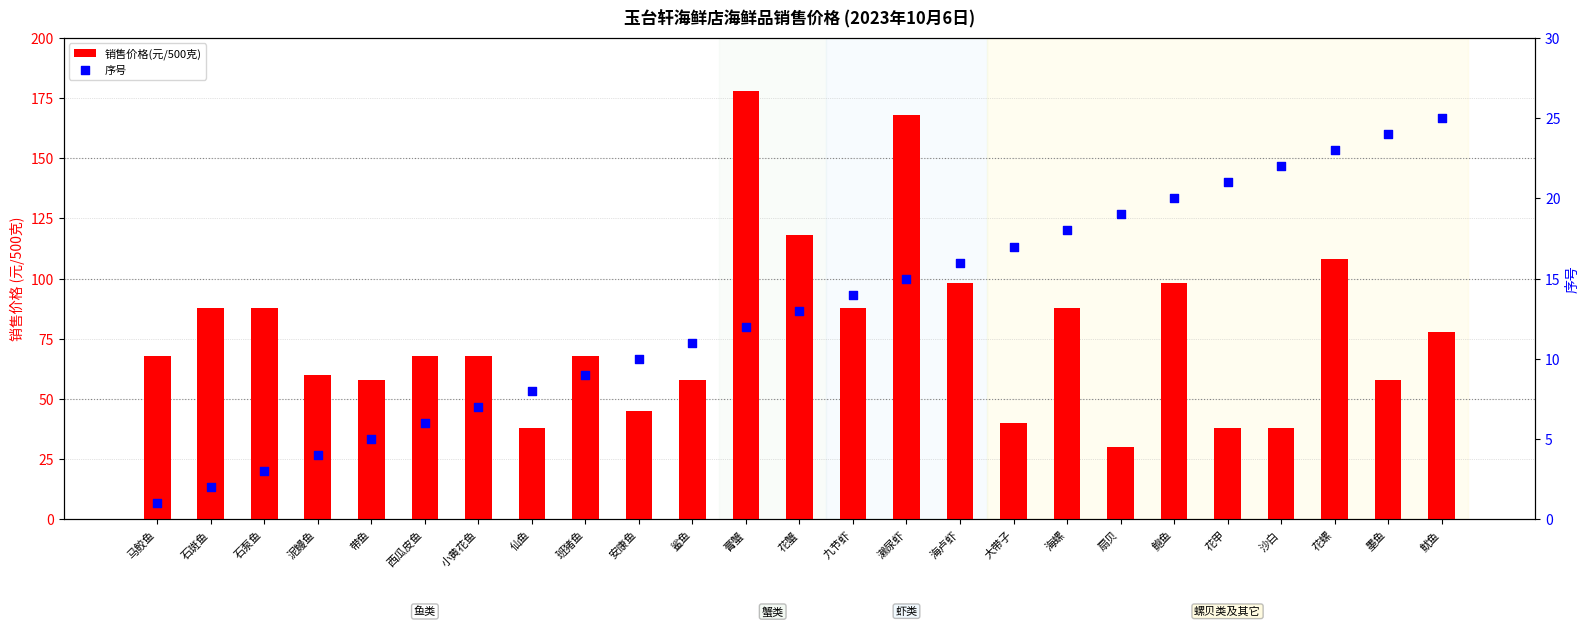

What is the total value across all series at 花甲?

59